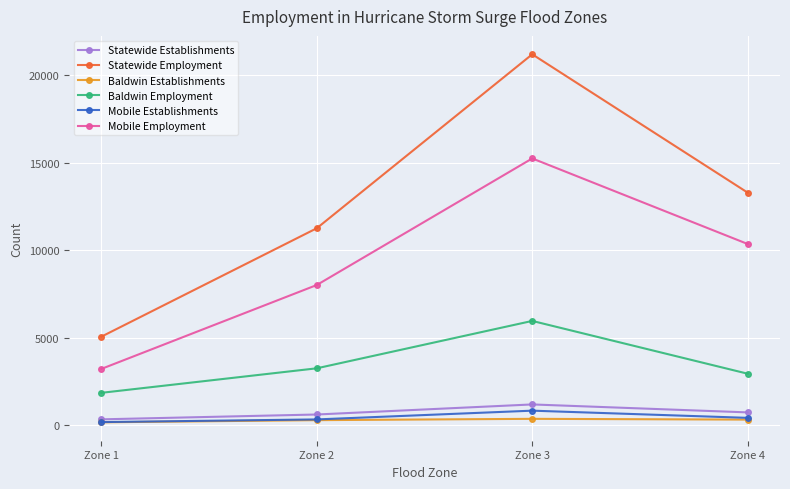

Is it true that Mobile Employment equals 1717 at Zone 1?

False